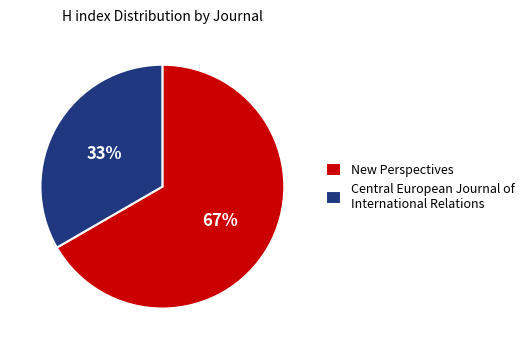

Between New Perspectives and Central European Journal of International Relations, which is larger?

New Perspectives